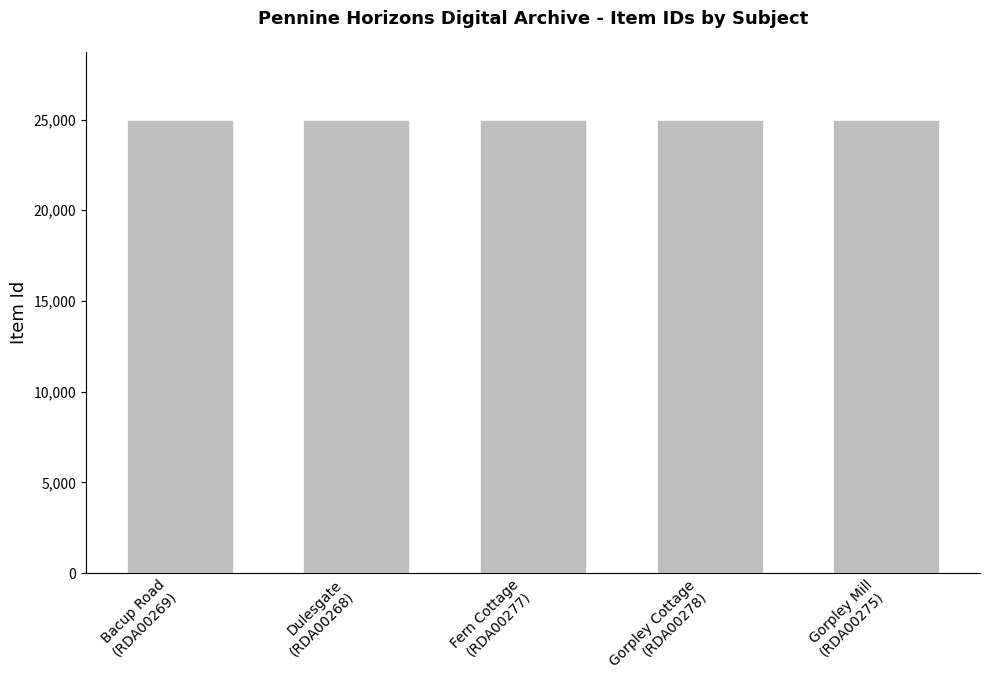

What is the difference between the maximum and minimum values?

10